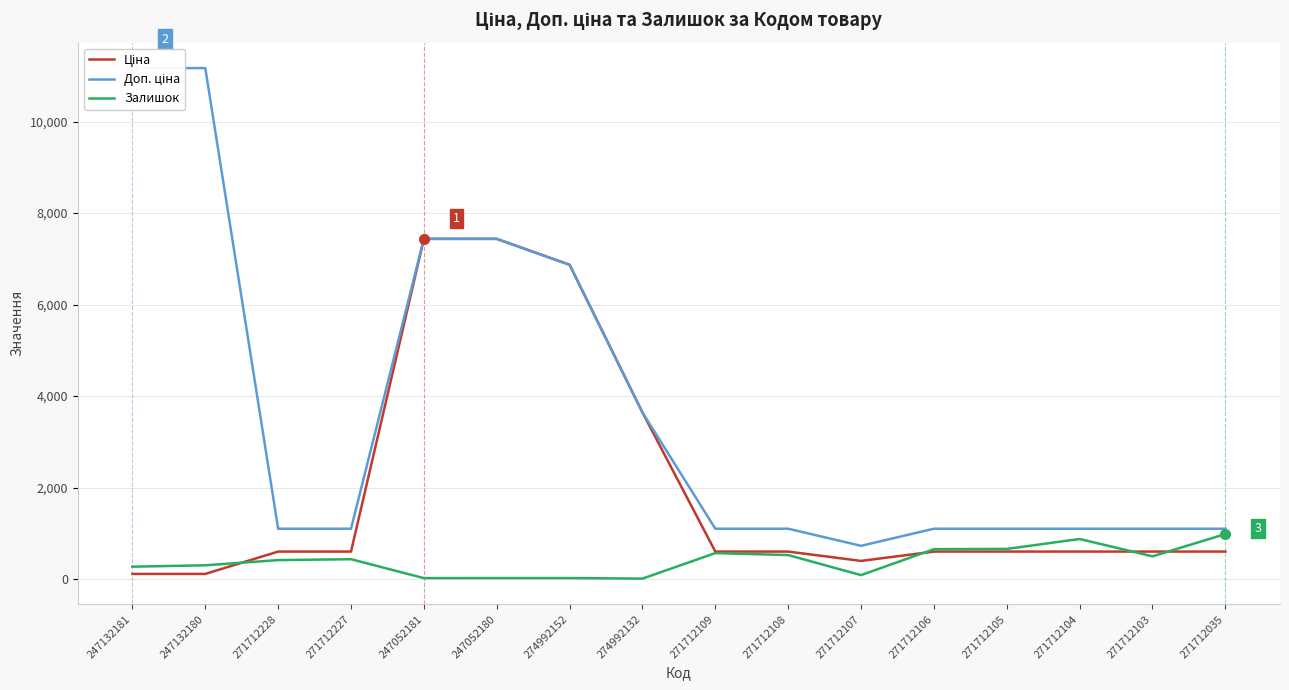

Which series ends up on top after the final intersection of Ціна and Залишок?

Залишок